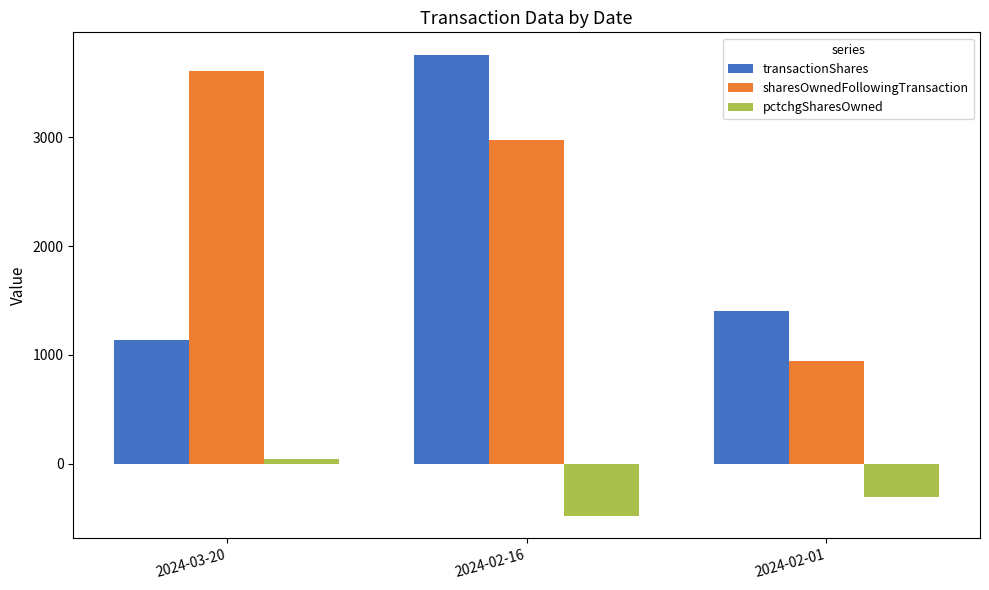

What is the difference between the highest and lowest values at 2024-02-16?

4233